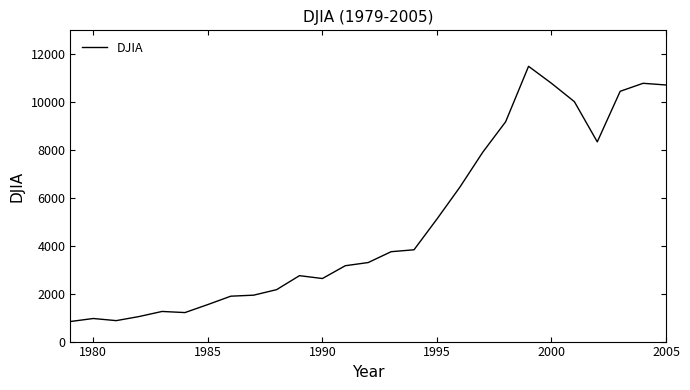

What is the smallest value displayed?

838.7